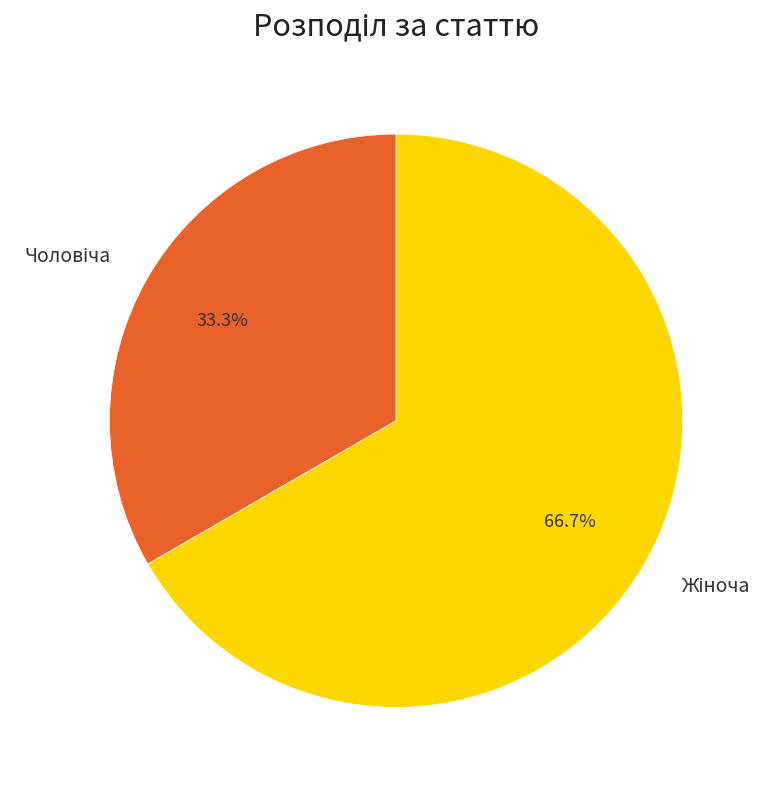

Does any single category account for the majority?

Yes